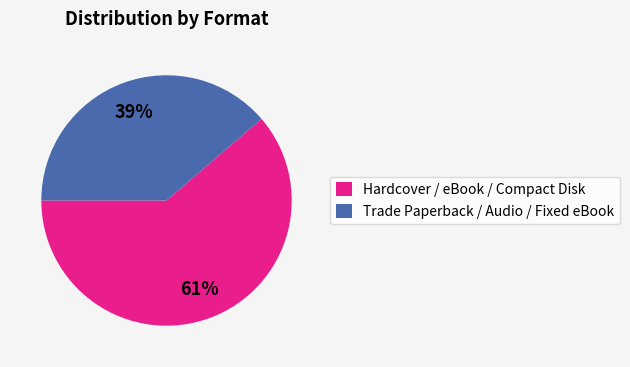

Which slice is the smallest?

Trade Paperback / Audio / Fixed eBook